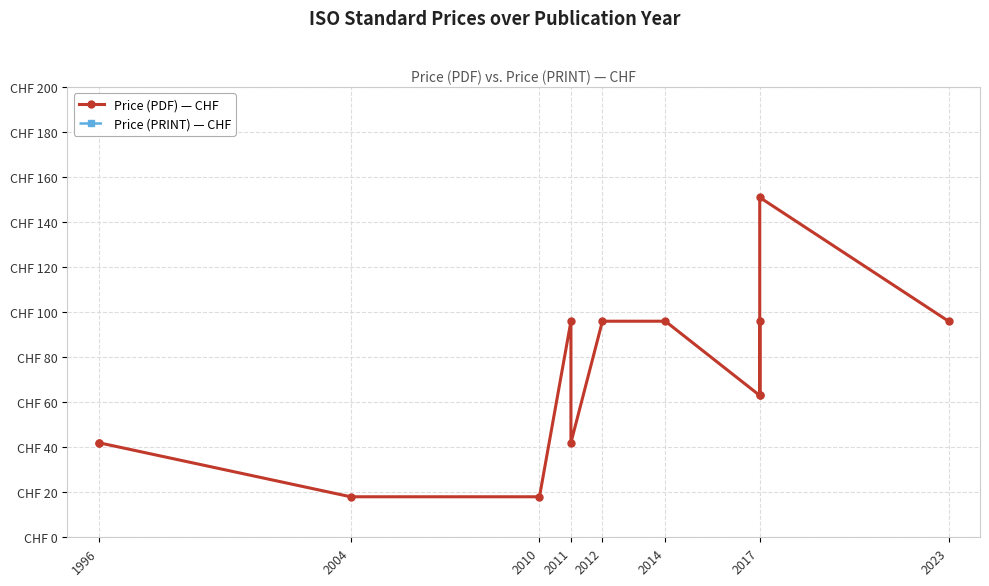

What are all the series names shown in the legend?

Price (PDF) — CHF, Price (PRINT) — CHF